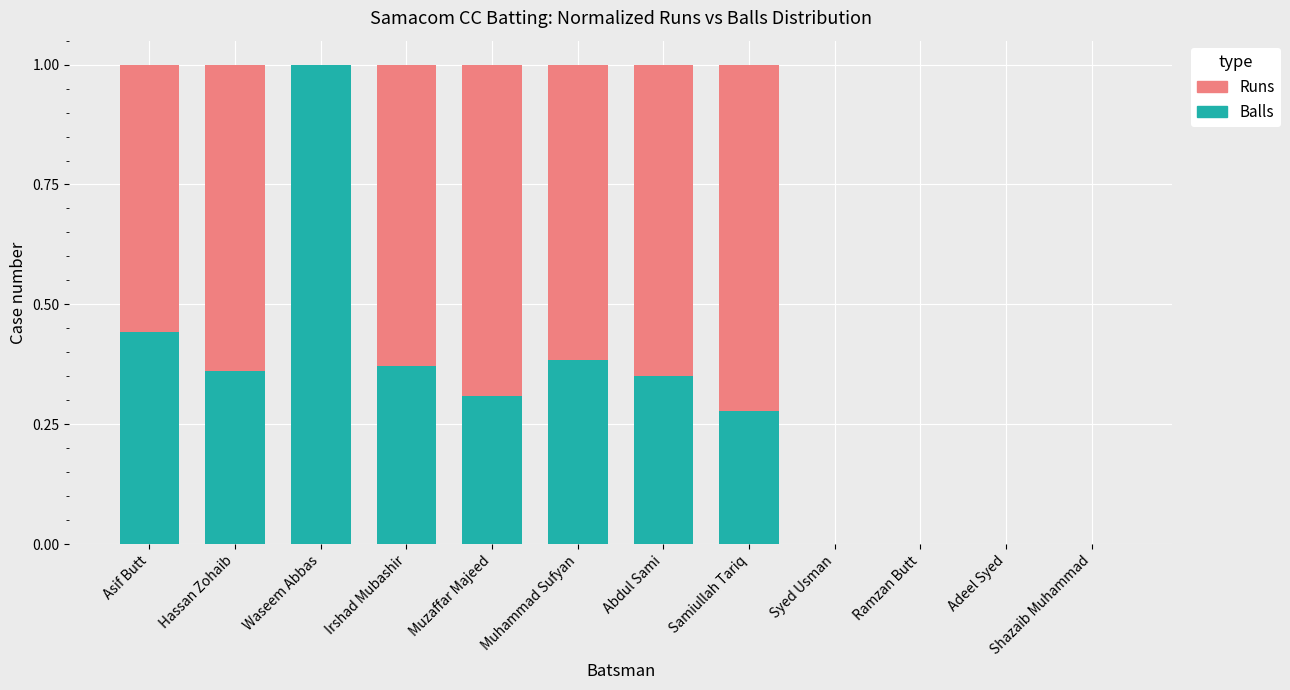

What is the total value across all series at Muzaffar Majeed?

1.0